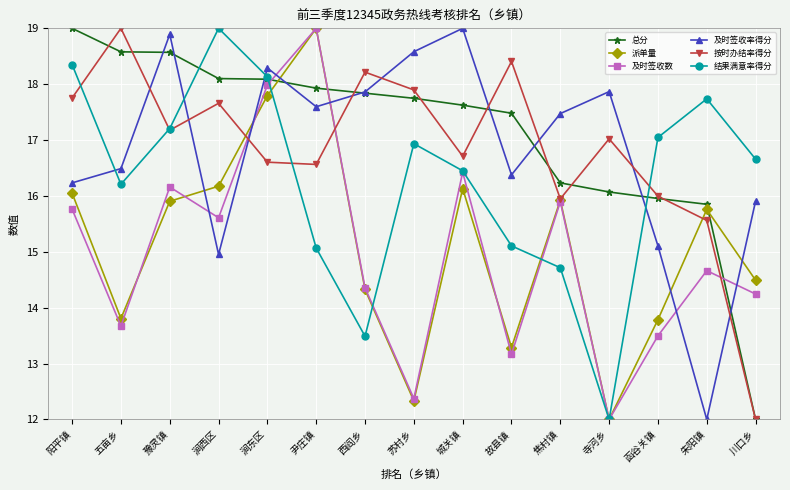

What is the maximum value shown in the chart?

19.0